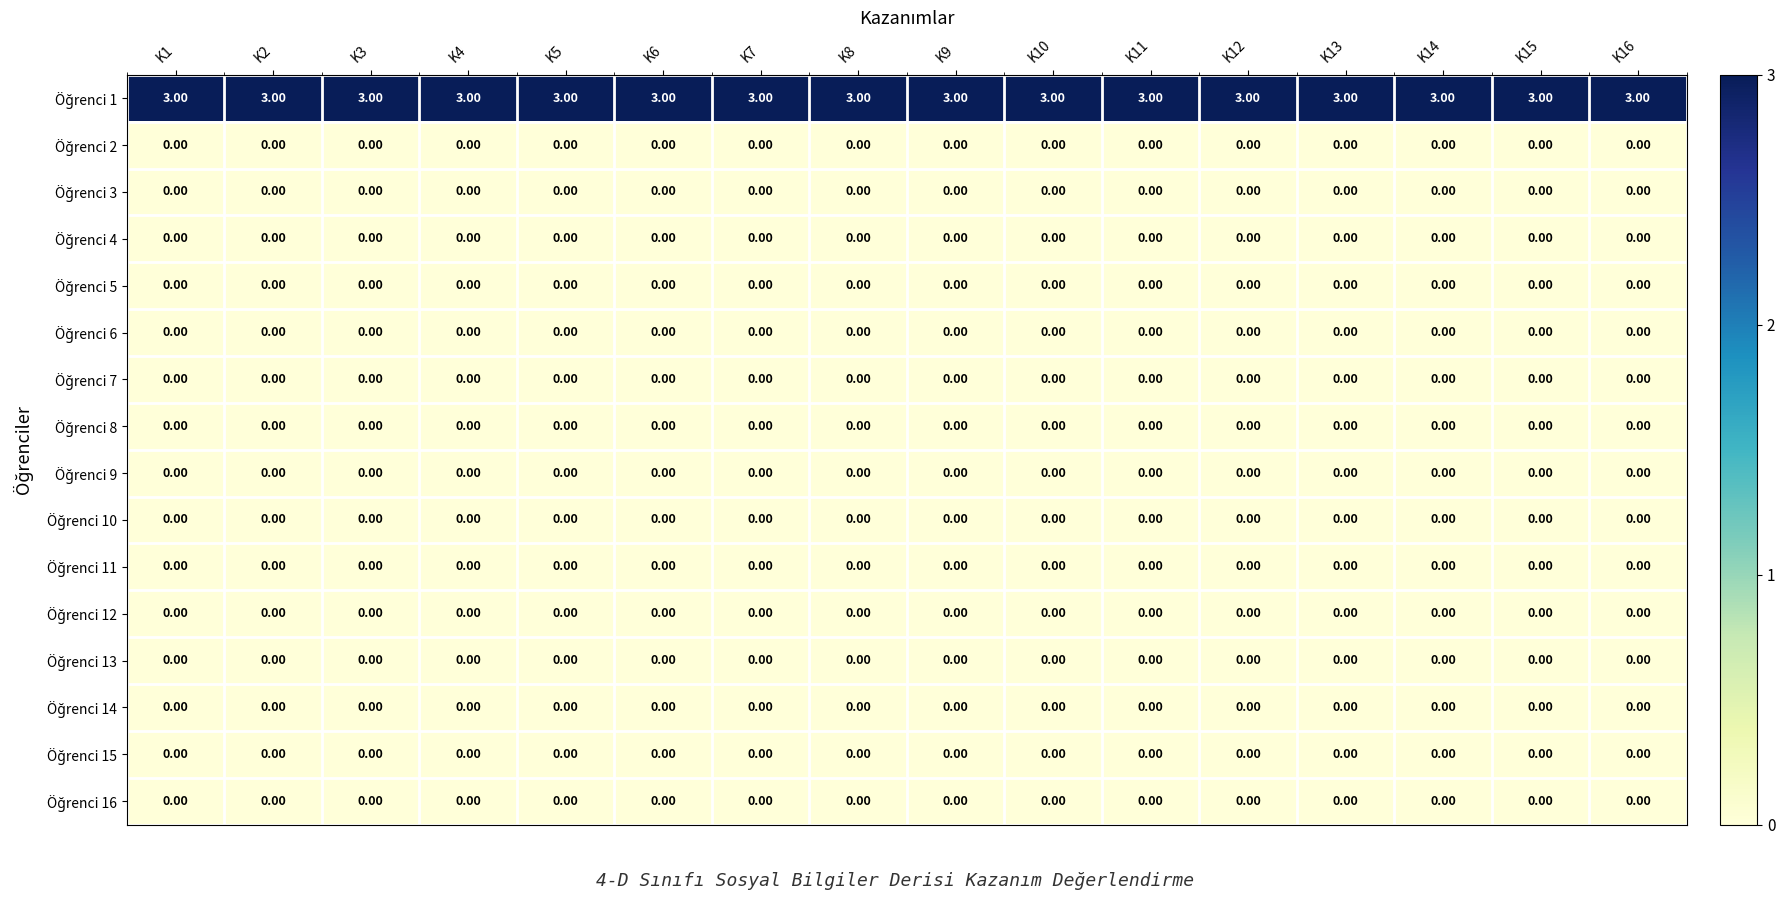

What is the spread (max minus min) of values at K5?

3